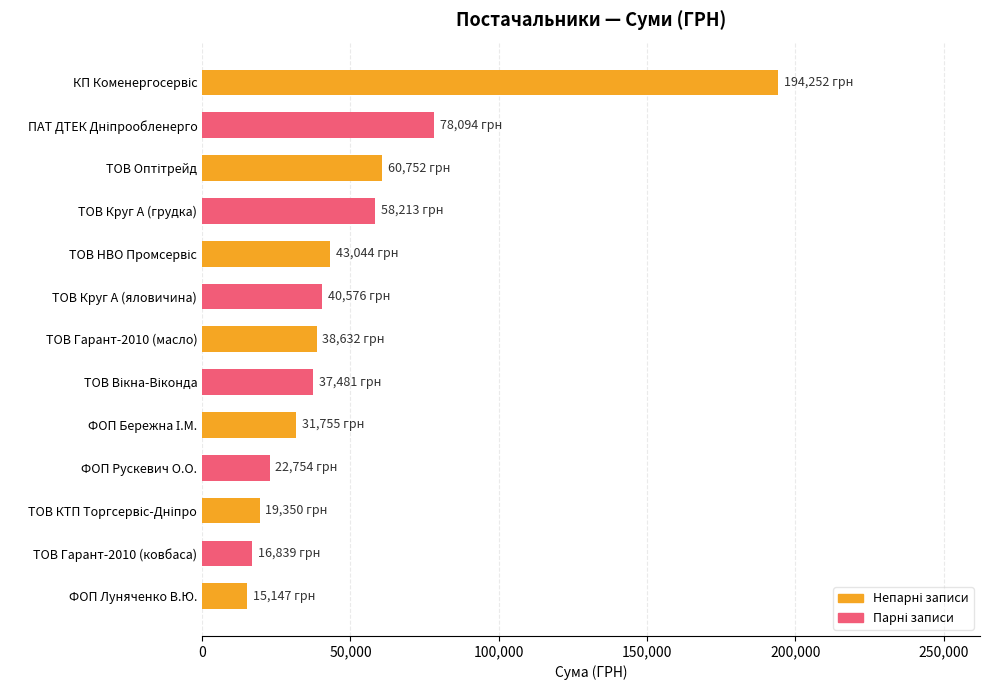

Does the chart contain stacked bars?

No